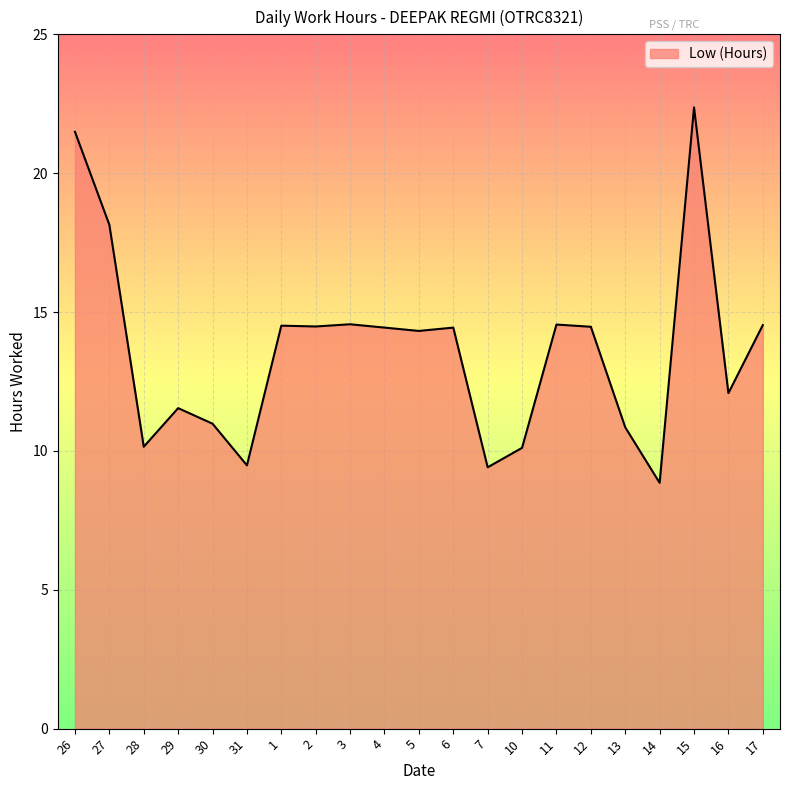

Approximately how many times larger is the value at 31 compared to 30?

0.9